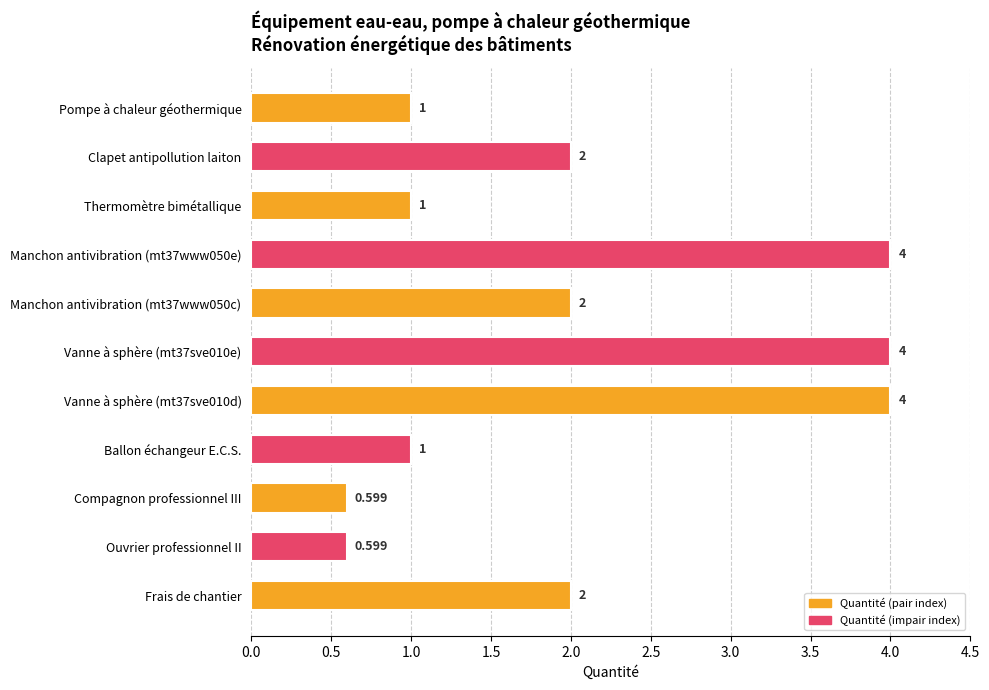

Which has a higher value, Clapet antipollution laiton or Compagnon professionnel III?

Clapet antipollution laiton